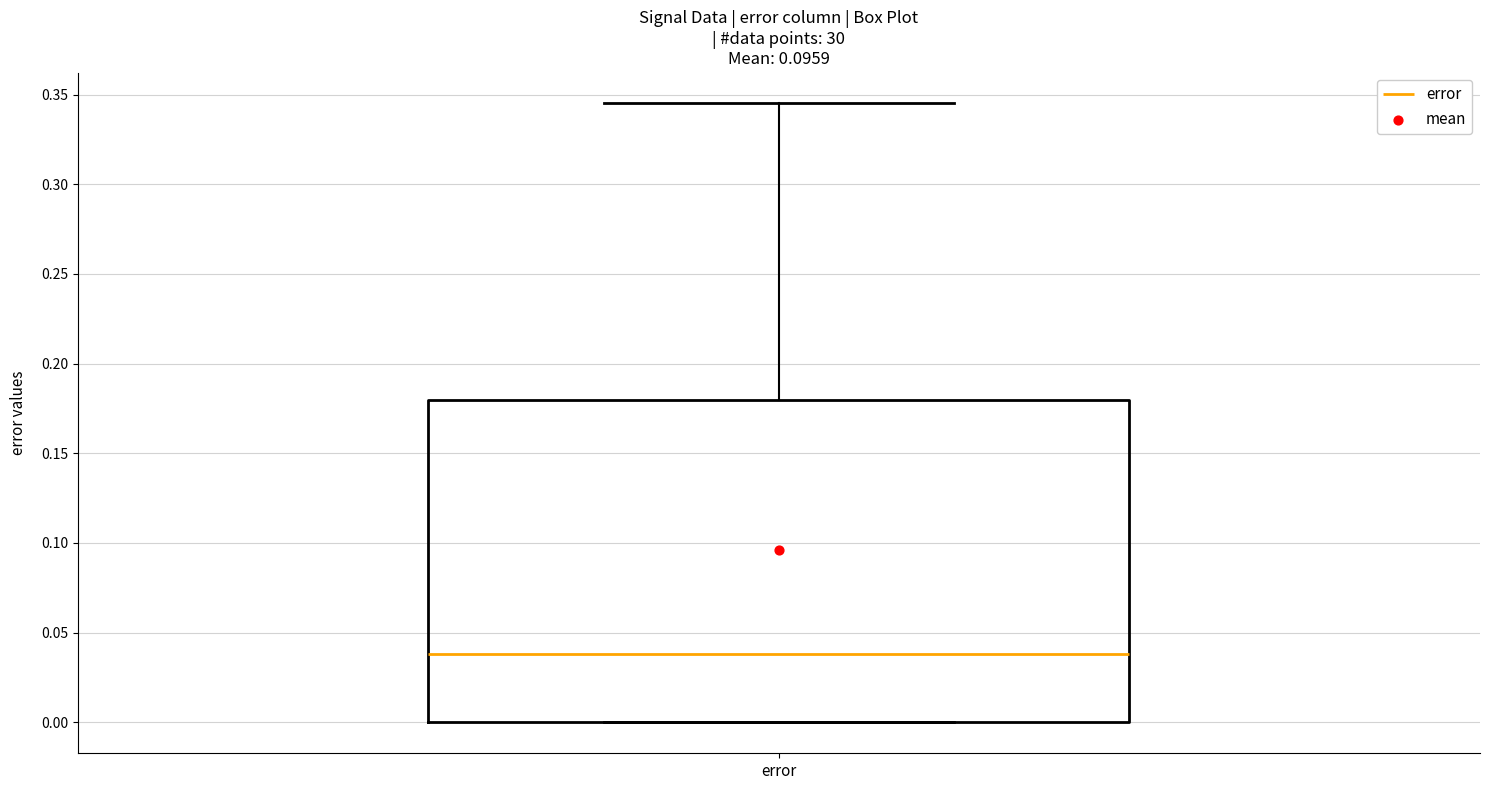

Where is the lower edge of the box for error on the y-axis? The values are not printed on the chart, so give them approximately, as read against the axis.

0.000